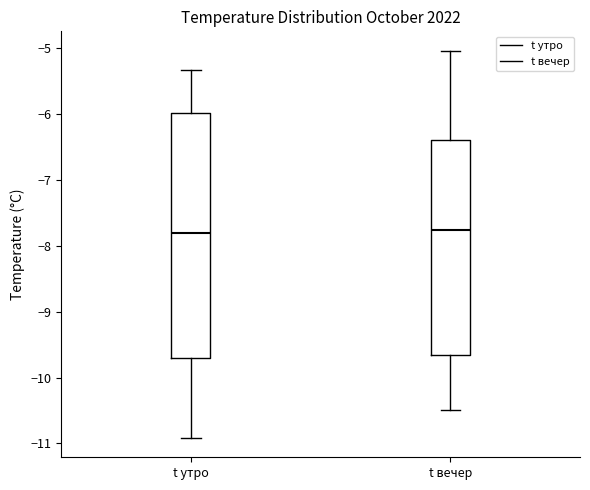

Reading left to right, read every box against the y-axis: the position of its median line, the range the box covers, and the ends of its whiskers. The values are not printed on the chart, so give them approximately, as read against the axis.

t утро: median -7.8, box -9.7 to -6.0, whiskers -10.9 to -5.3
t вечер: median -7.8, box -9.7 to -6.4, whiskers -10.5 to -5.0